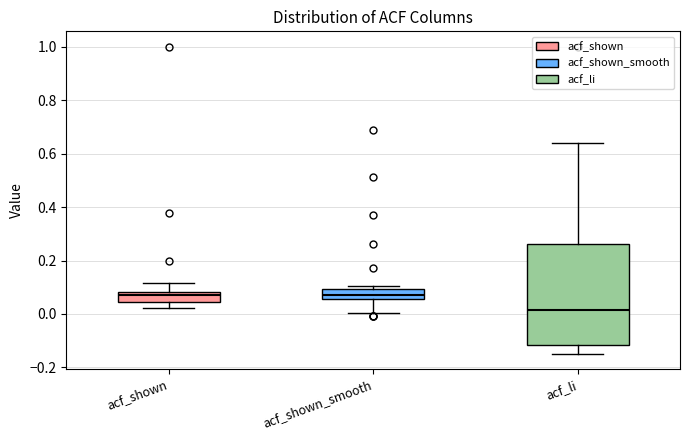

Reading left to right, read every box against the y-axis: the position of its median line, the range the box covers, and the ends of its whiskers. The values are not printed on the chart, so give them approximately, as read against the axis.

acf_shown: median 0.08 (just below the box's upper edge), box 0.04 to 0.08, whiskers 0.02 to 0.12
acf_shown_smooth: median 0.08, box 0.06 to 0.10, whiskers 0.00 to 0.10 (just above the box's upper edge)
acf_li: median 0.02, box -0.12 to 0.26, whiskers -0.14 to 0.64